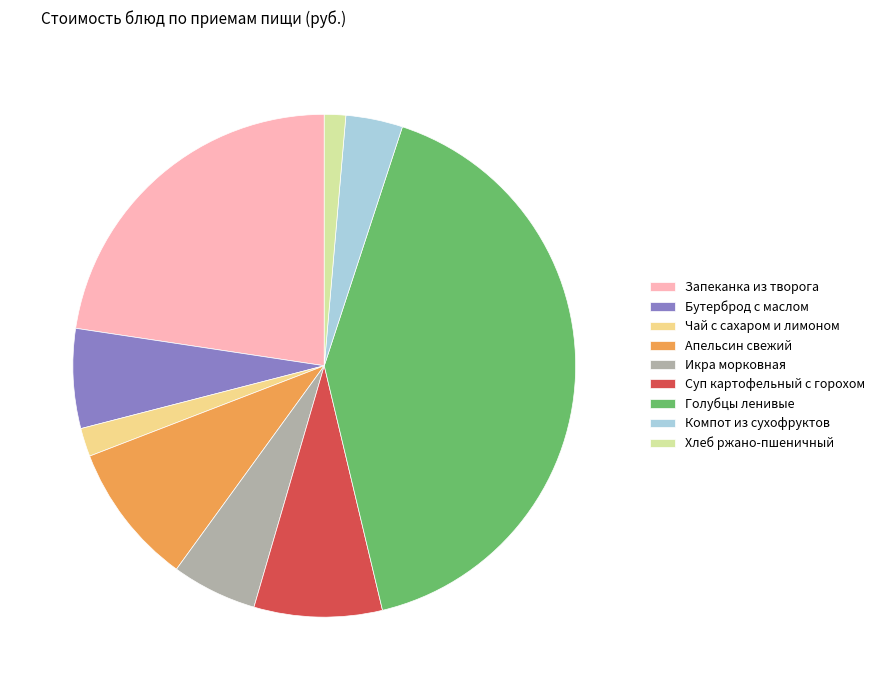

The Компот из сухофруктов slice represents 4% of the pie. True or false?

True